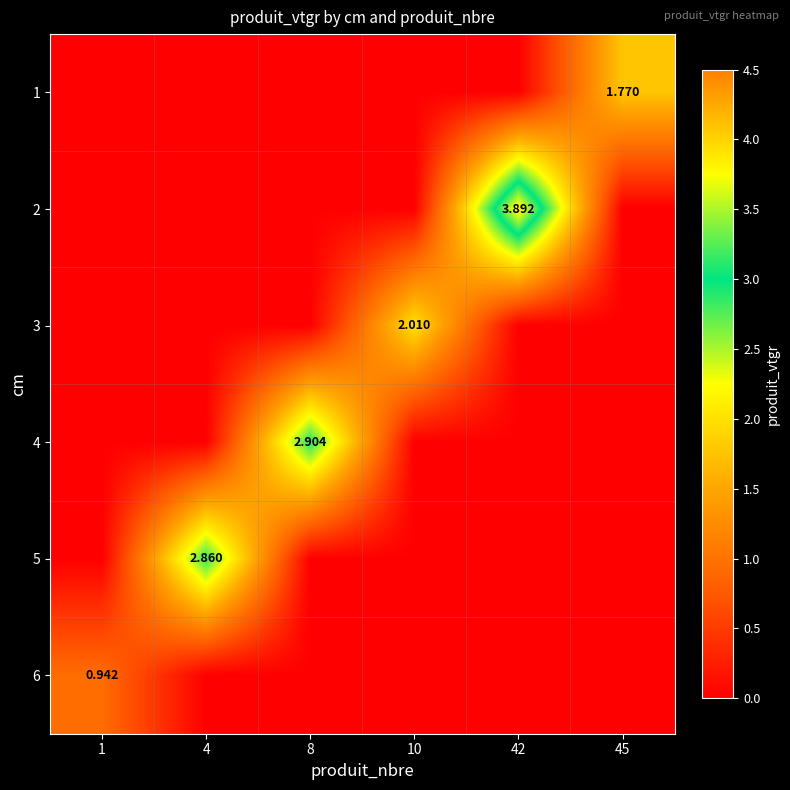

What is the average value of the 3 series?

0.3